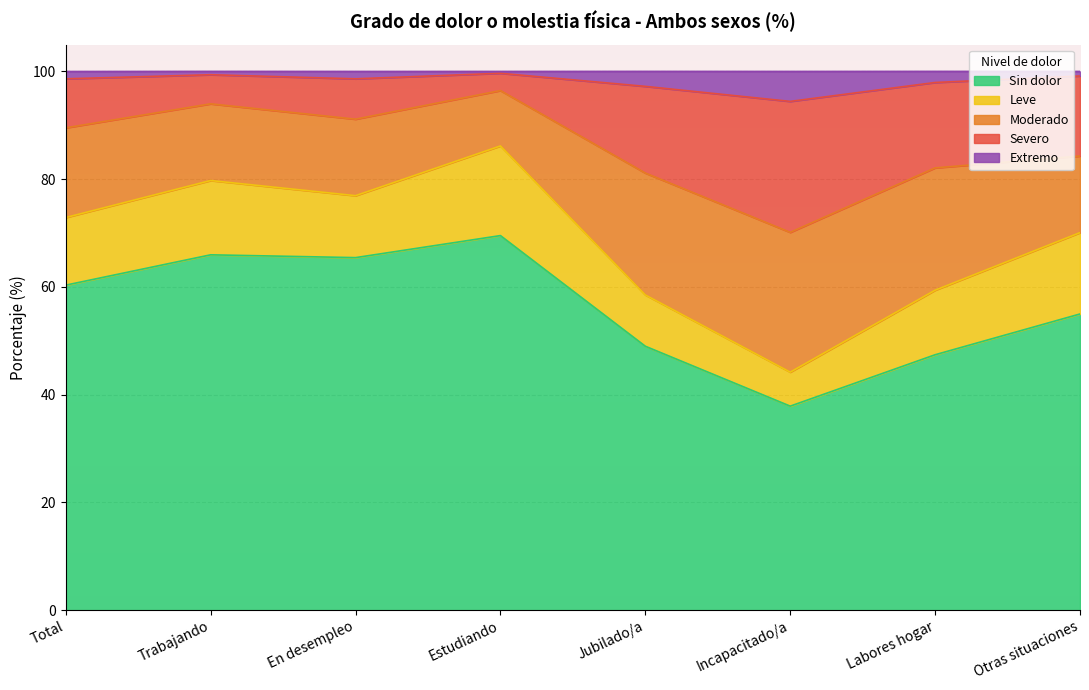

The Sin dolor series shows 75.1 at Otras situaciones. True or false?

False